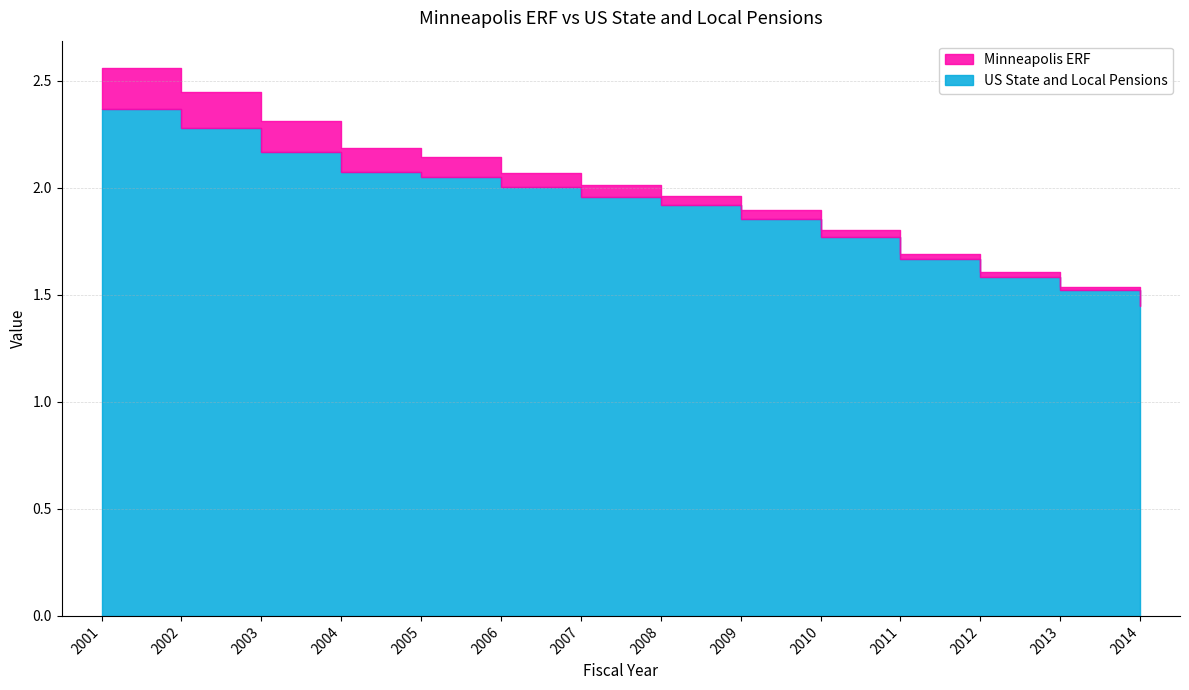

At how many categories does at least one series exceed 0?

14